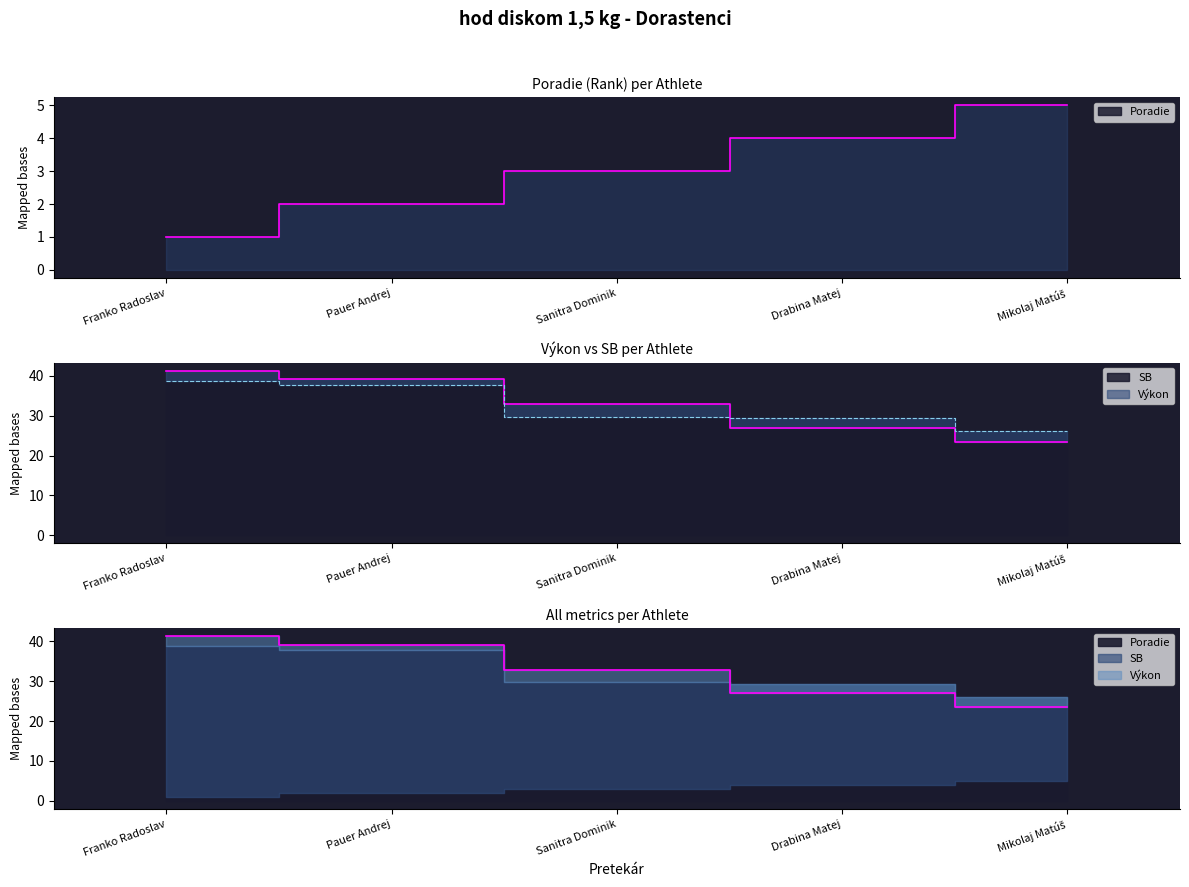

How many data points in SB are less than 29?

1